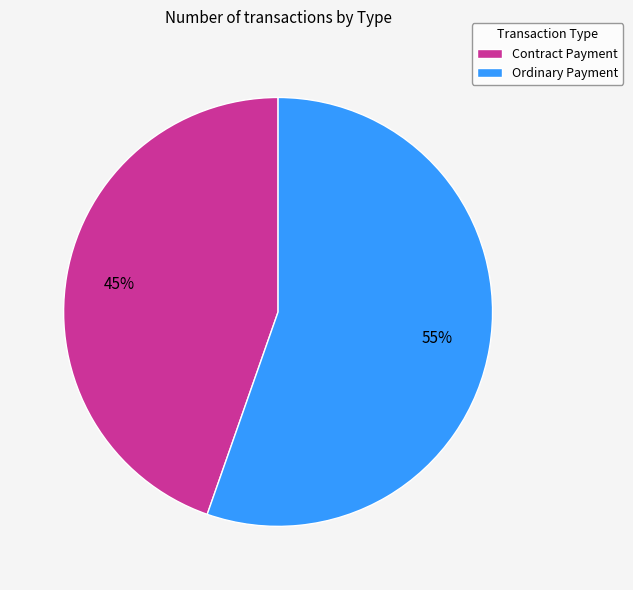

How many segments does this pie chart have?

2